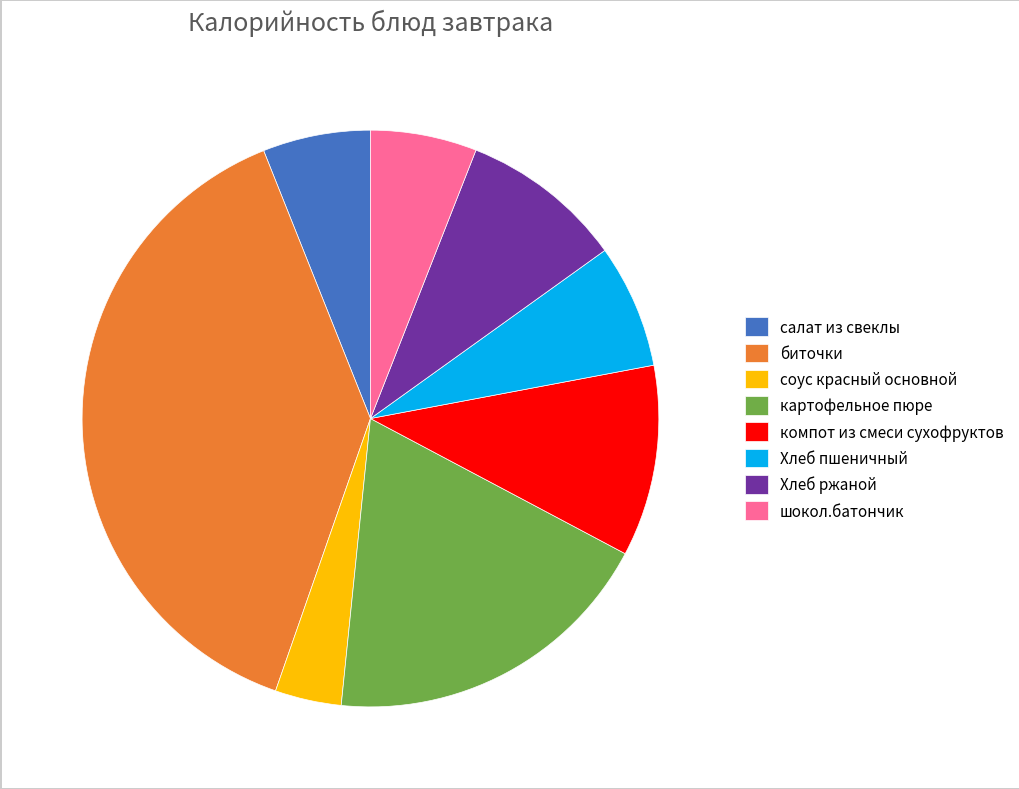

The соус красный основной slice represents 10% of the pie. True or false?

False